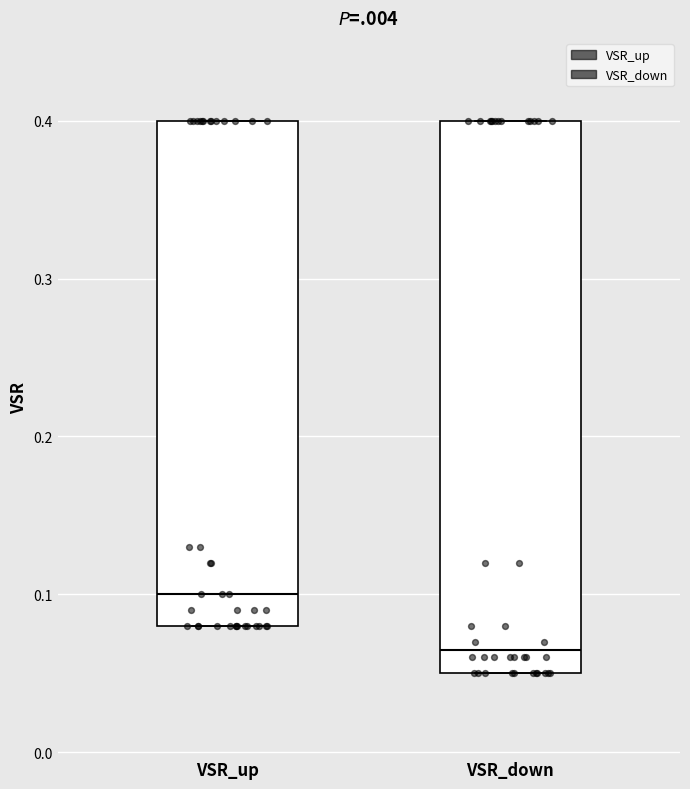

Reading left to right, read every box against the y-axis: the position of its median line, the range the box covers, and the ends of its whiskers. The values are not printed on the chart, so give them approximately, as read against the axis.

VSR_up: median 0.10, box 0.08 to 0.40, whiskers 0.08 to 0.40
VSR_down: median 0.07, box 0.05 to 0.40, whiskers 0.05 to 0.40